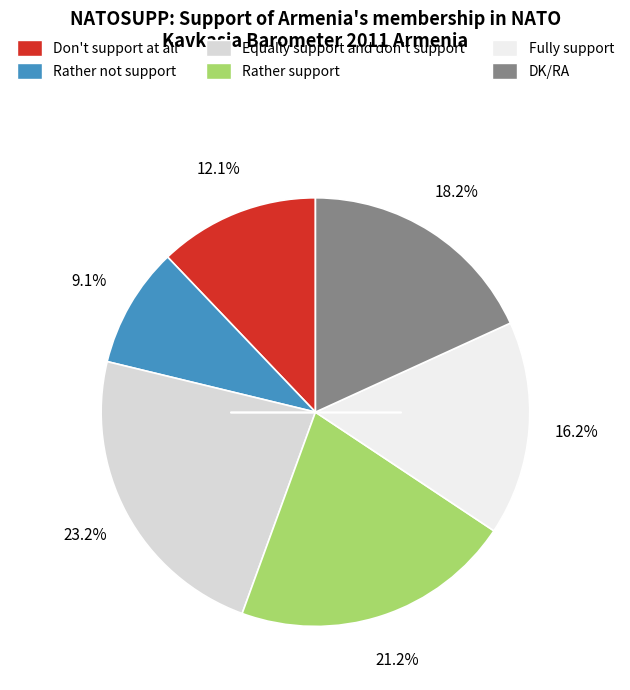

To the nearest percent, what is the difference between the largest and smallest slice percentages?

14%